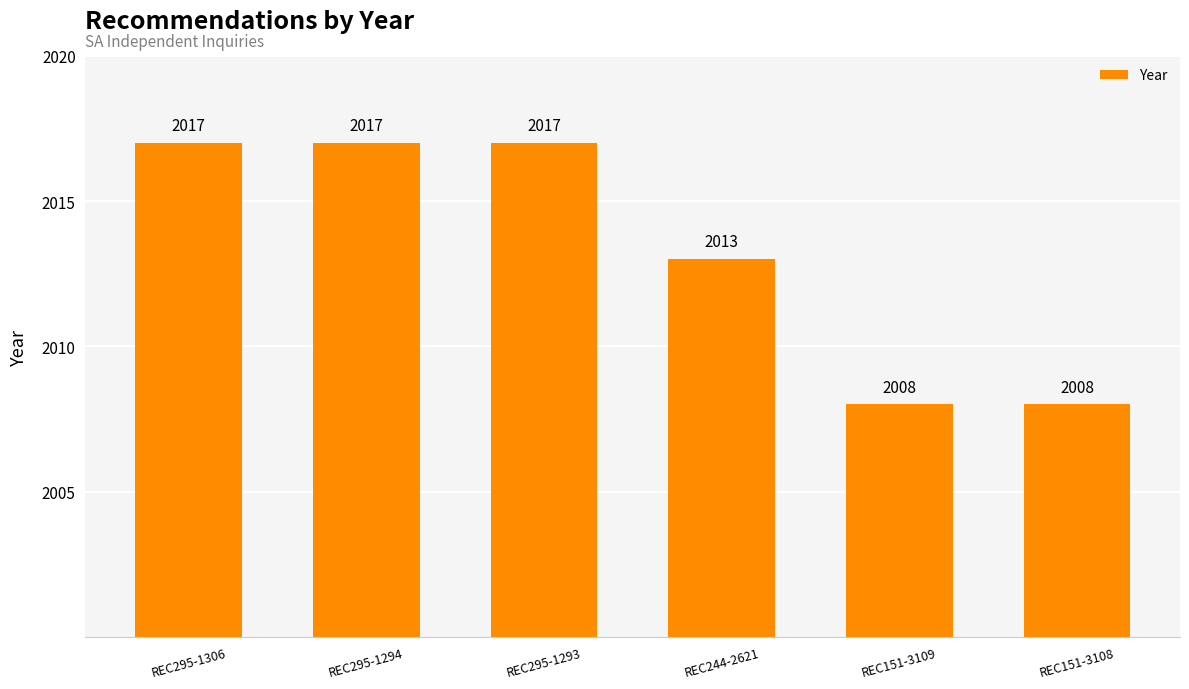

What is the average value?

2013